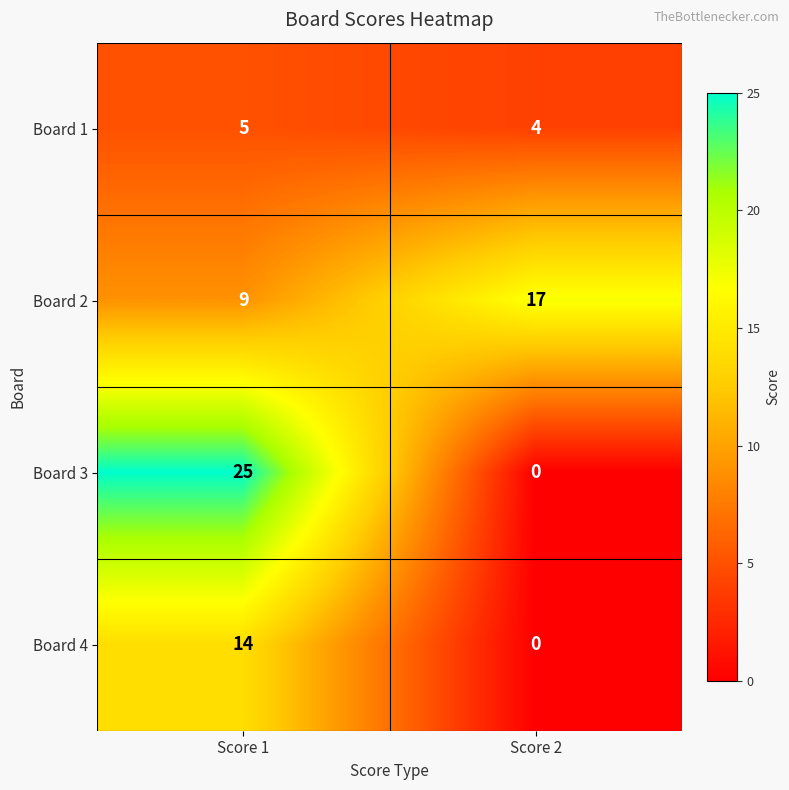

What is the approximate value of Board 3 at Score 1, to the nearest 5?

25